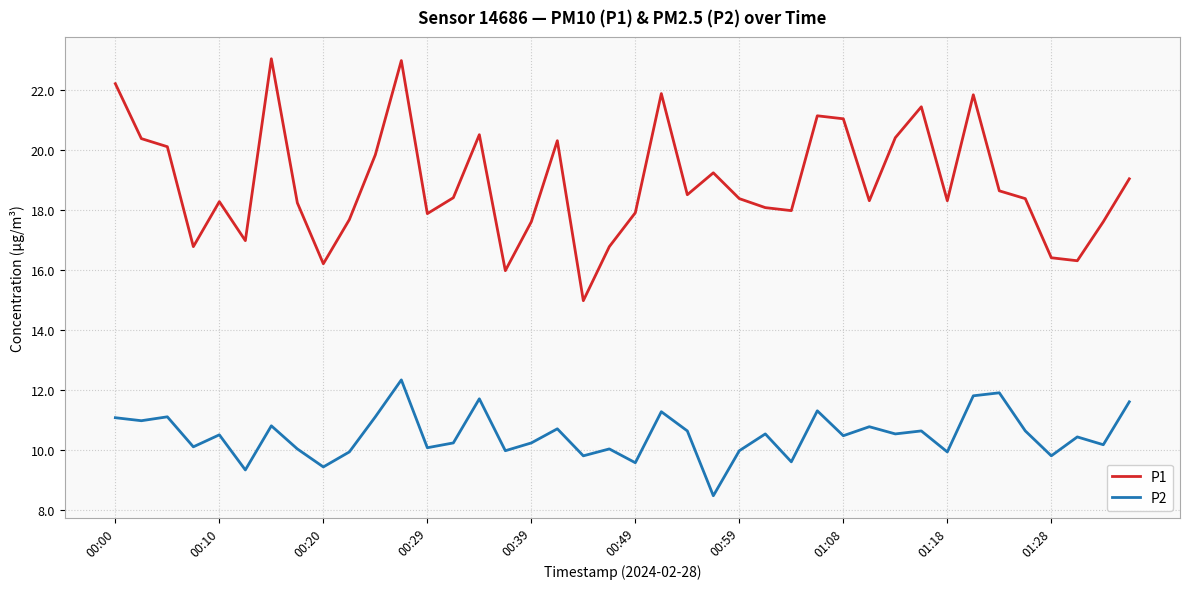

What is the highest value of the P1 series?

23.0